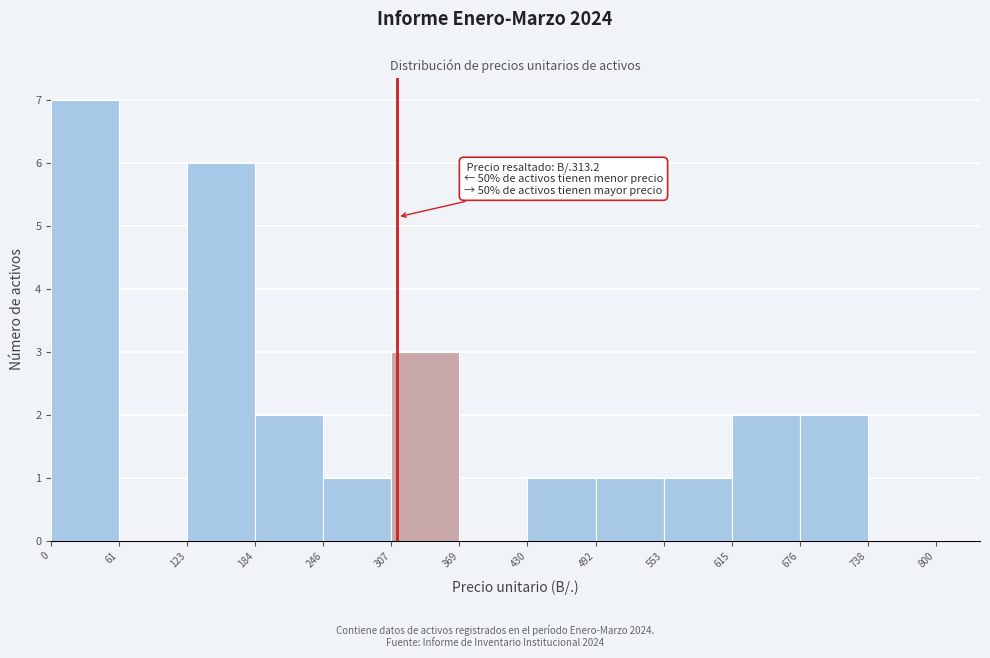

Which range on the x-axis has the tallest bar?

0 to 61